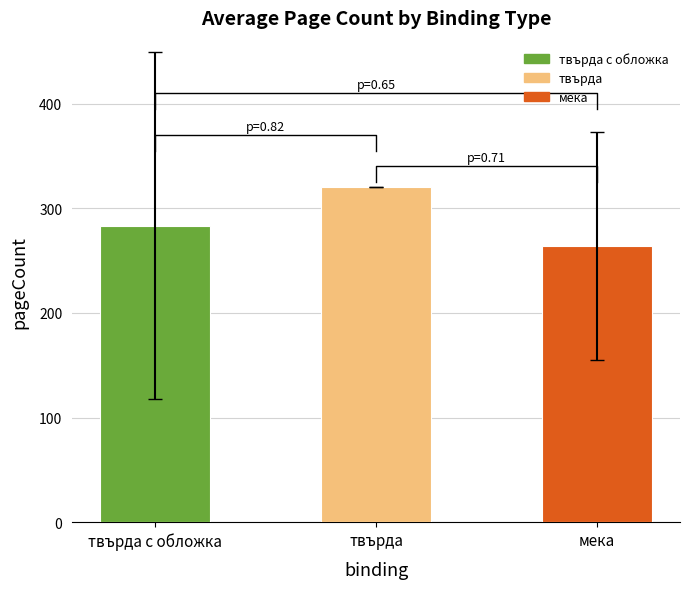

What is the label of the 1st bar from the left?

твърда с обложка